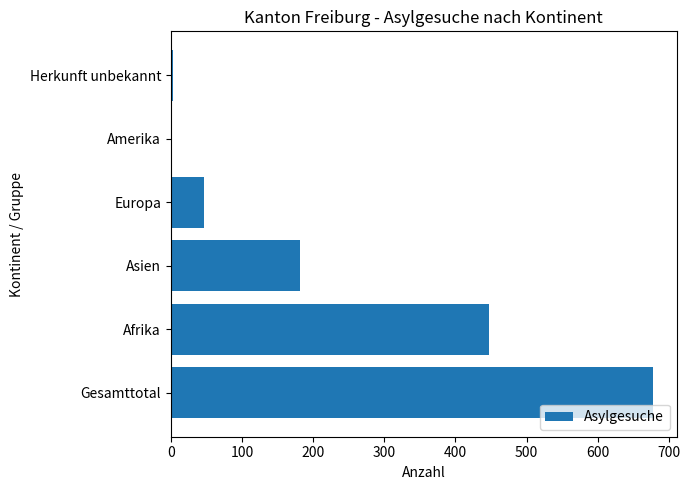

What is the sum of all values?

1354